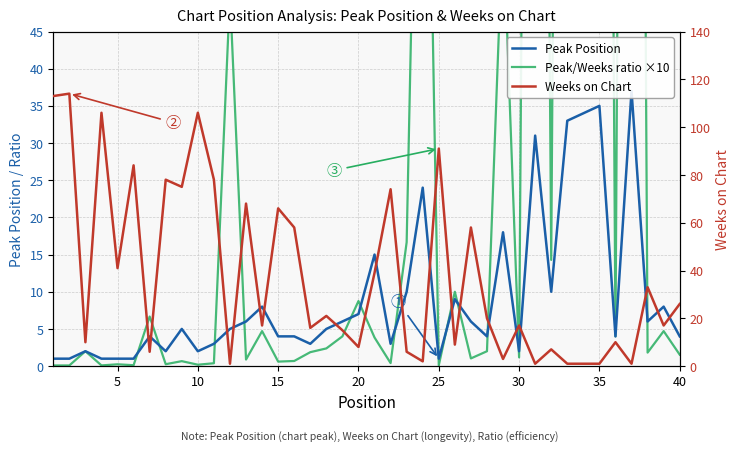

The Peak/Weeks ratio ×10 series shows 0.1 at 25. True or false?

False